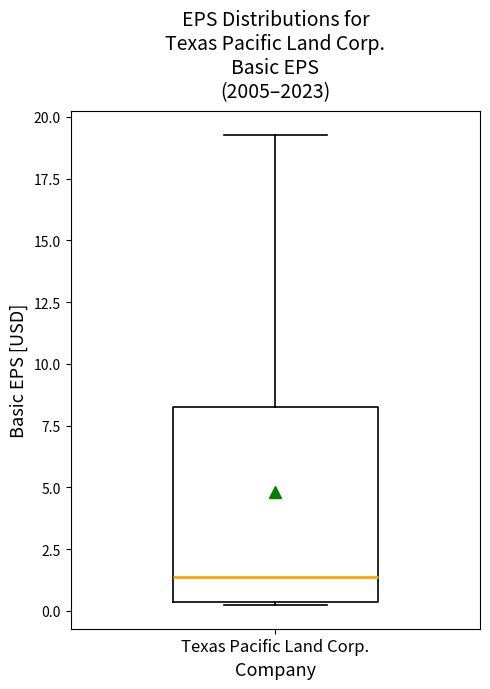

Read this box plot against the y-axis: the position of the median line, the range covered by the box, and the ends of both whiskers. The values are not printed on the chart, so give them approximately, as read against the axis.

median 1.5, box 0.5 to 8.5, whiskers 0.0 to 19.5